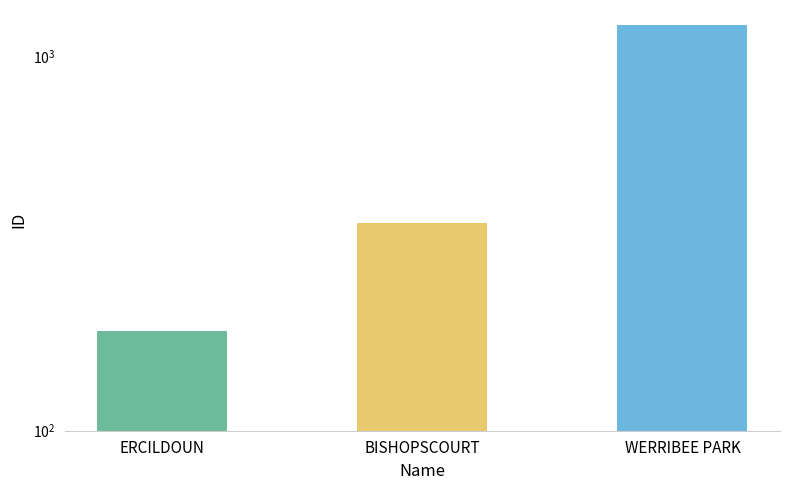

What is the minimum value shown in the chart?

184